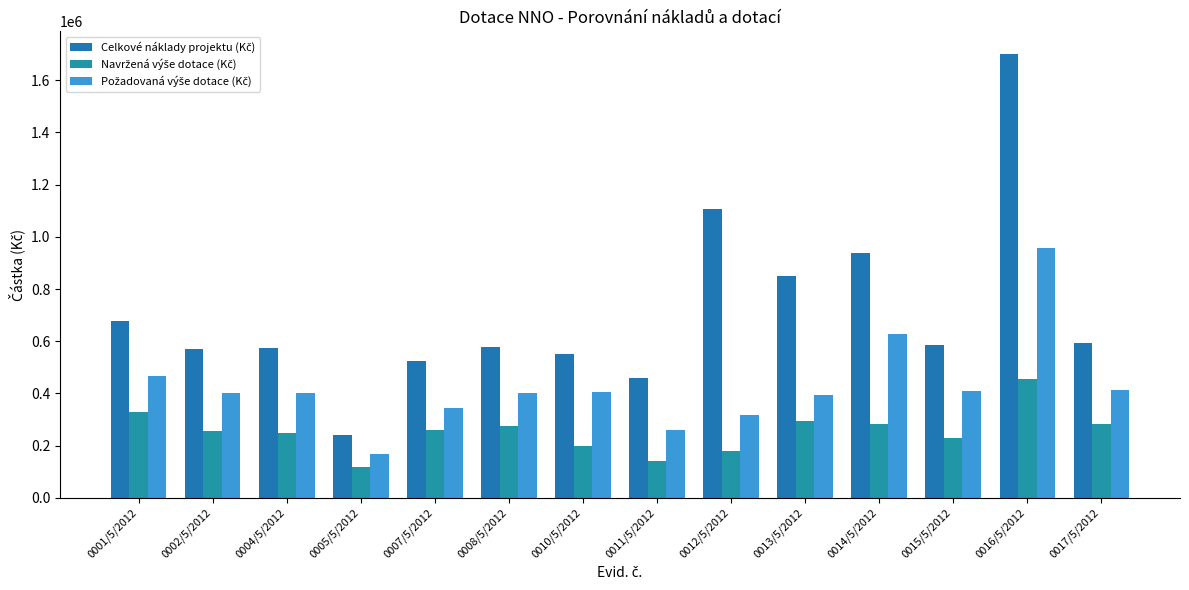

Are the bars horizontal?

No